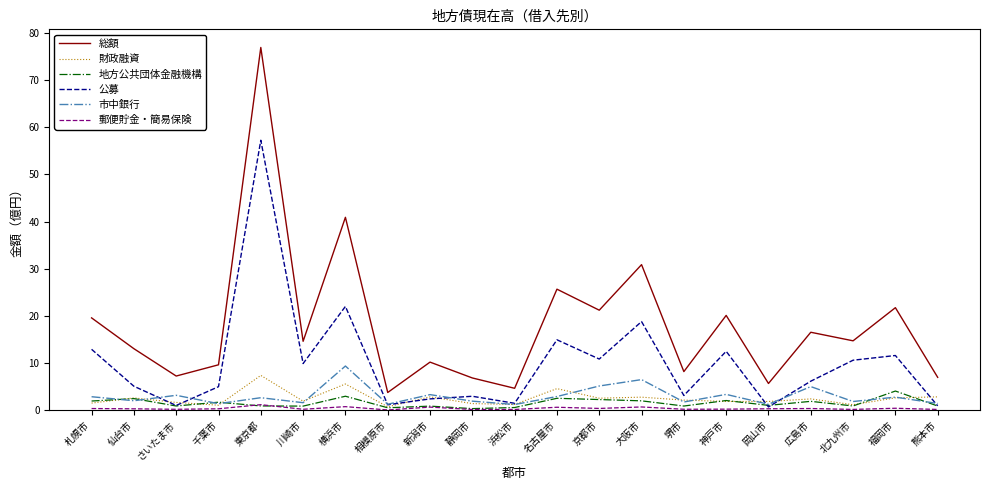

Is it true that 総額 equals 37.9 at 名古屋市?

False